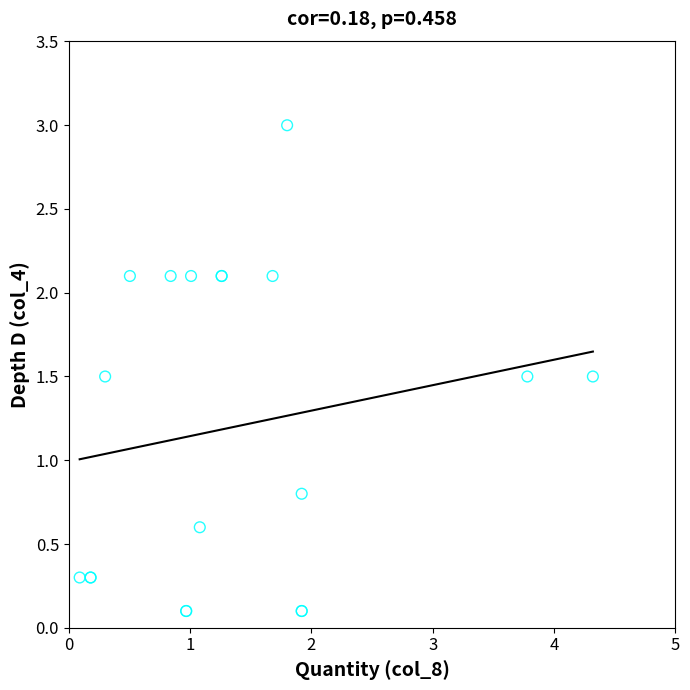

What Y value in the scatter plot is closest to 1?

0.8